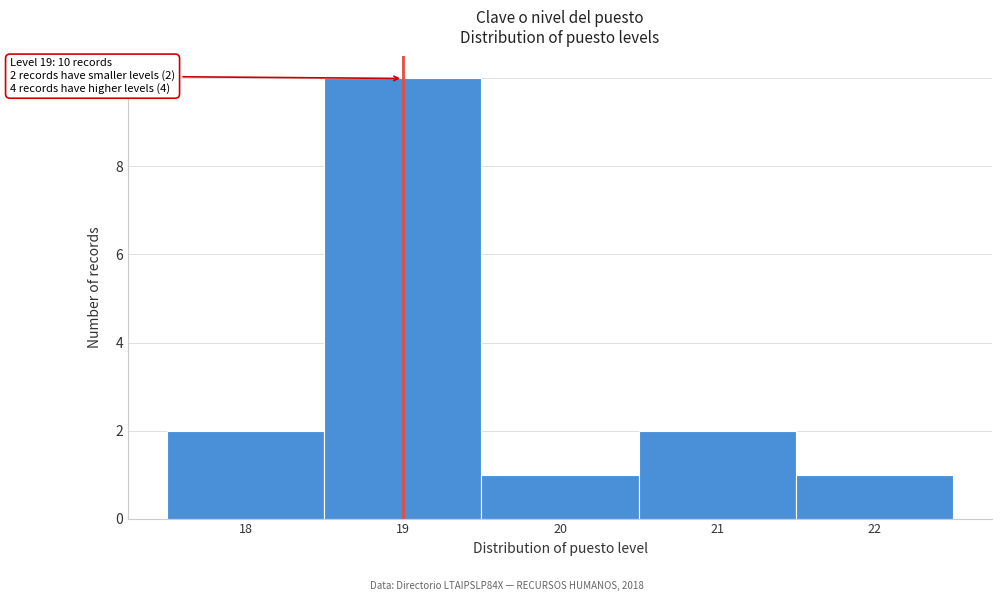

Over which range of the x-axis is the bar tallest?

18.5 to 19.5